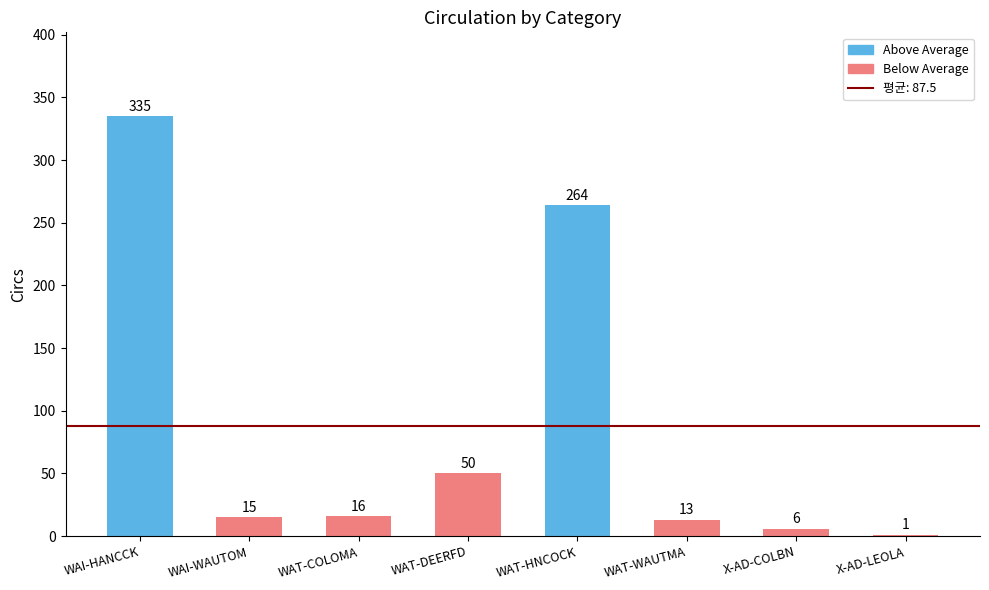

Between WAT-COLOMA and WAI-WAUTOM, which is larger?

WAT-COLOMA